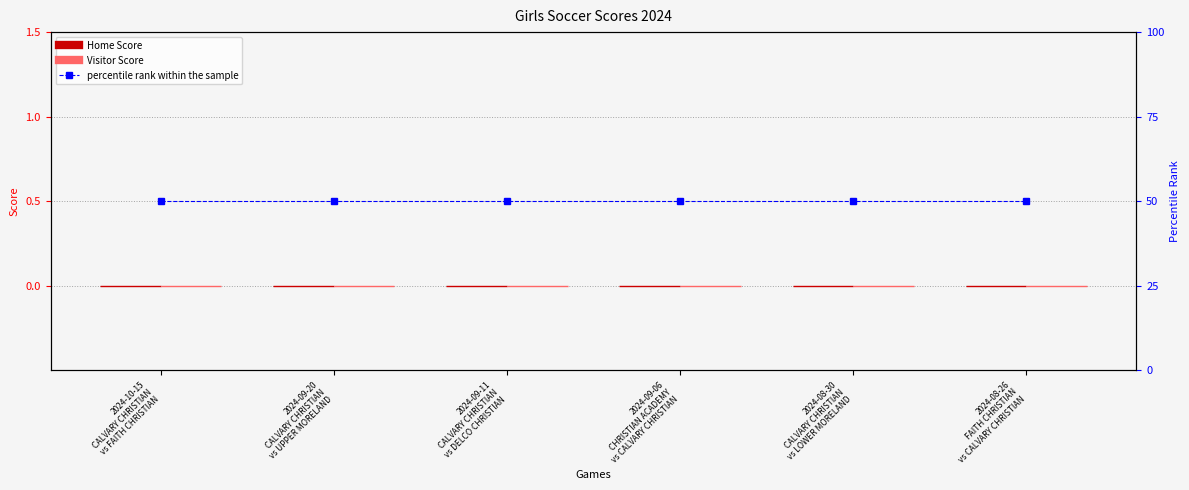

Reading left to right, transcribe all the data shown in this chart.

Home Score: 0	0	0	0	0	0
Visitor Score: 0	0	0	0	0	0
percentile rank within the sample: 50	50	50	50	50	50